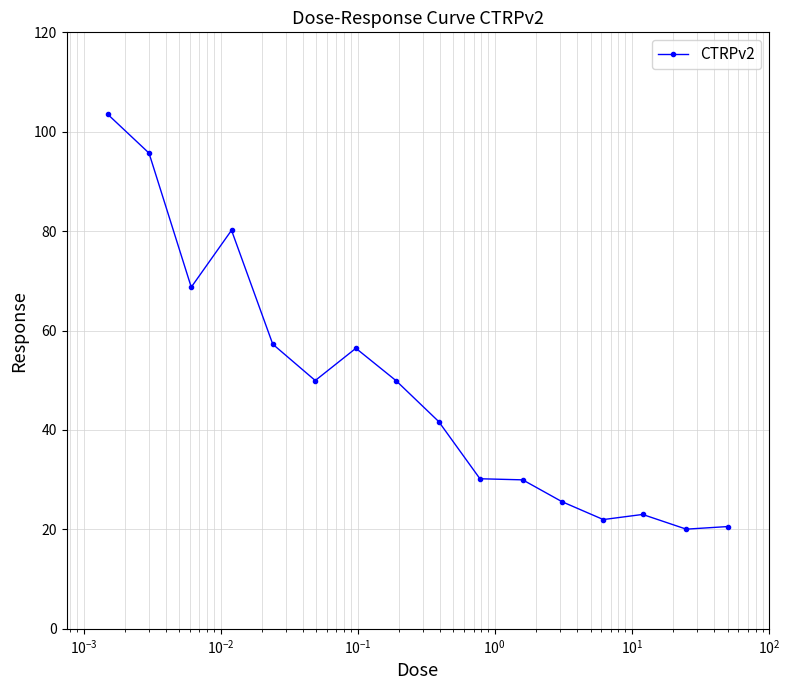

True or false: the data has more than 2 interior local peaks.

True